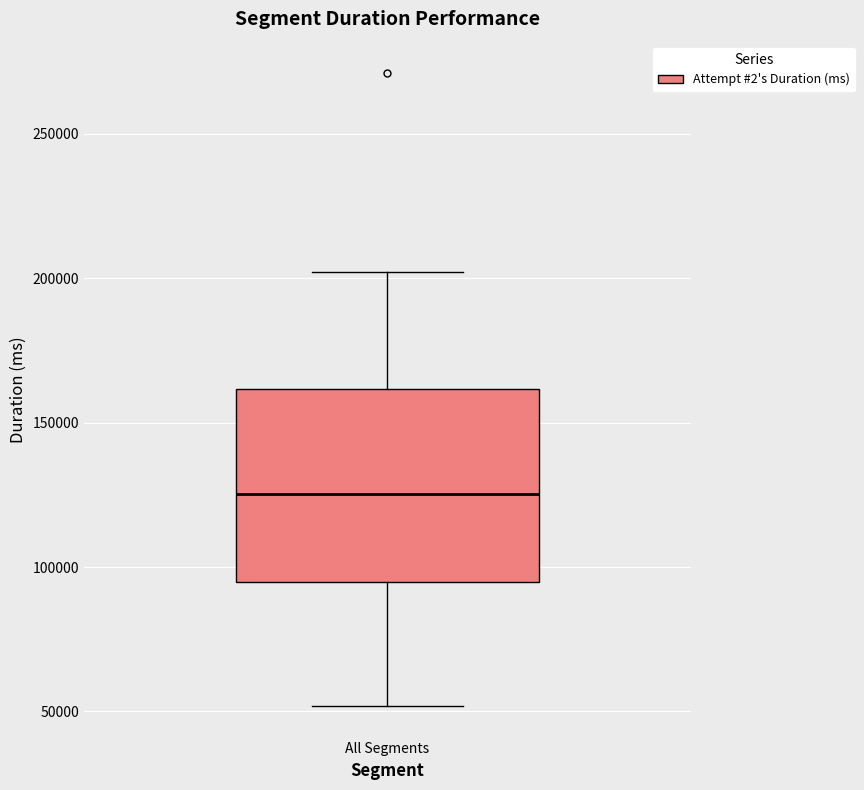

Read this box plot against the y-axis: the position of the median line, the range covered by the box, and the ends of both whiskers. The values are not printed on the chart, so give them approximately, as read against the axis.

median 125000, box 95000 to 160000, whiskers 50000 to 200000